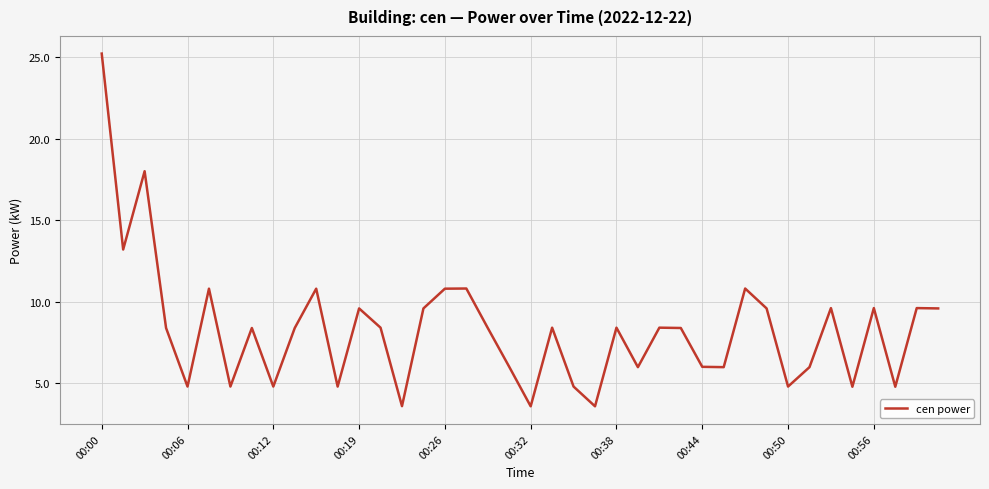

What is the maximum value shown in the chart?

25.2